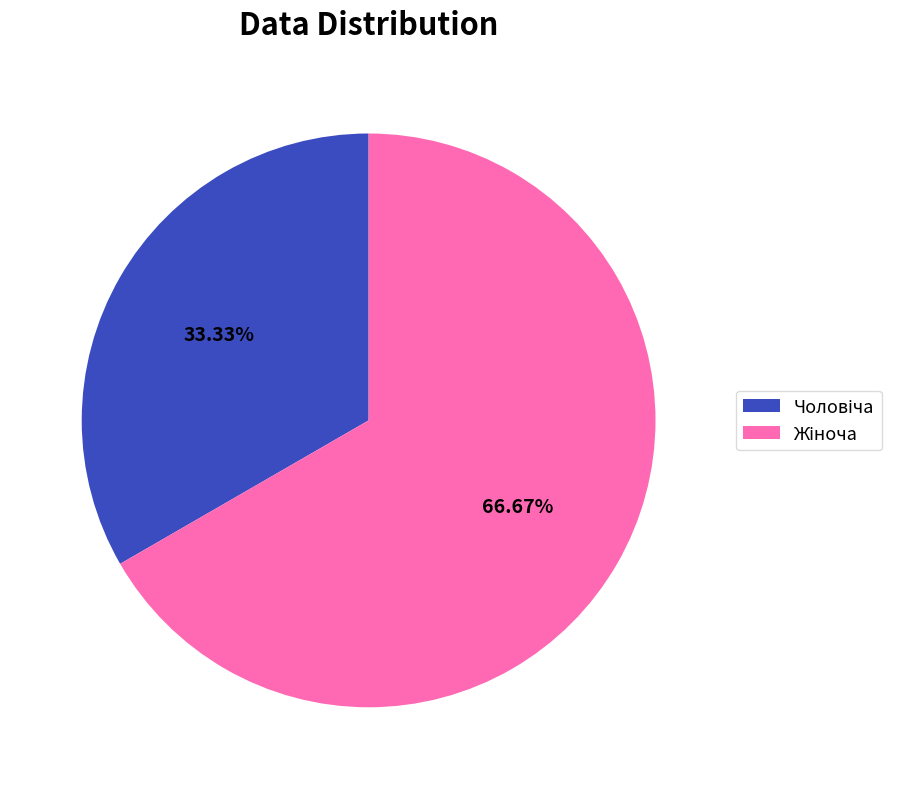

Is there any slice that represents more than half of the pie?

Yes